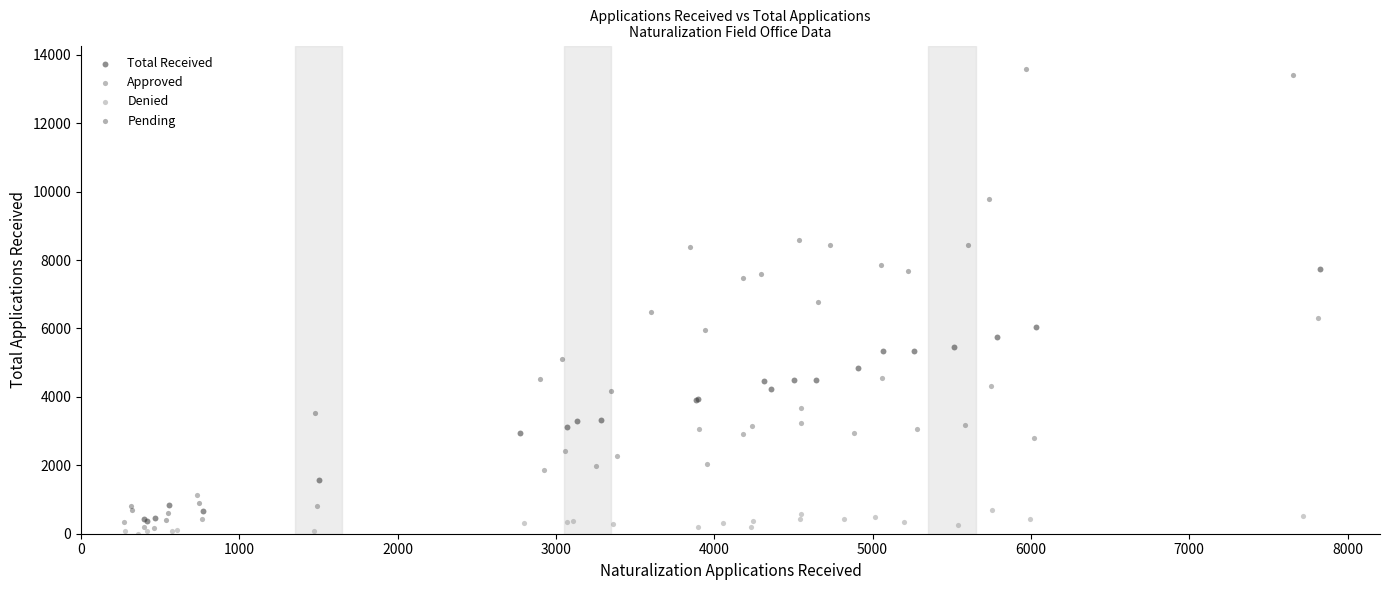

What are all the series names shown in the legend?

Total Received, Approved, Denied, Pending